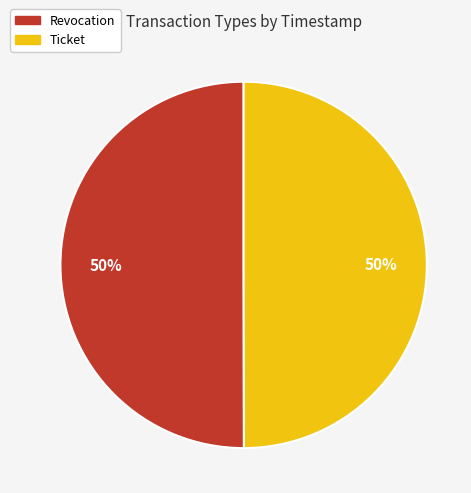

Combined, do Ticket and Revocation account for over 50%?

Yes